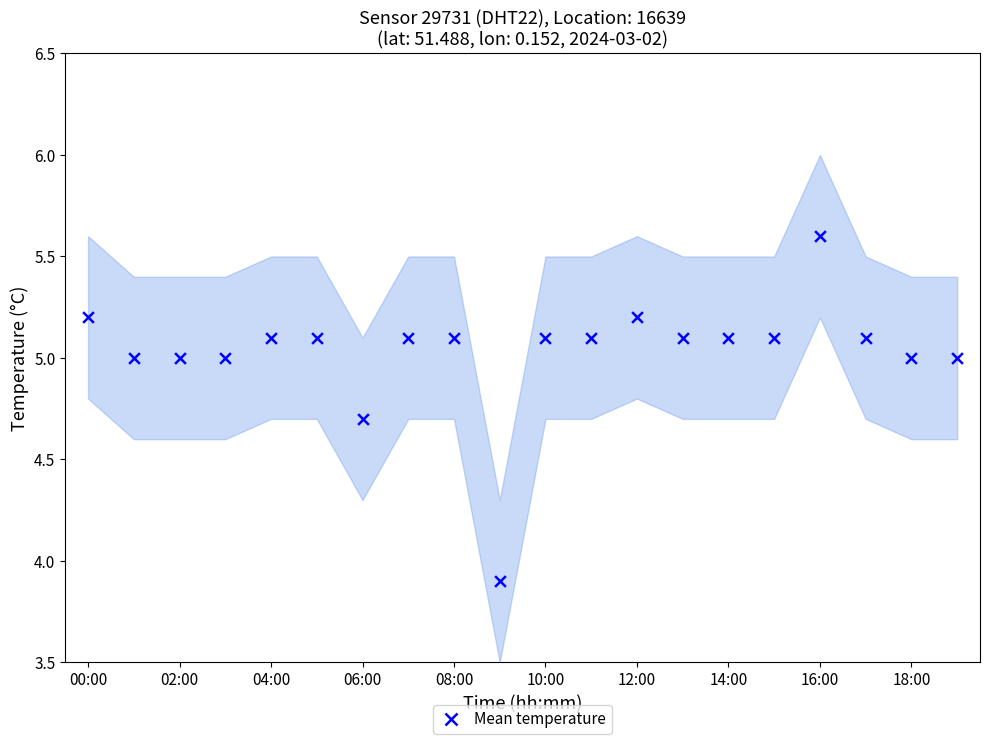

What Y value in the scatter plot is closest to 4?

3.9